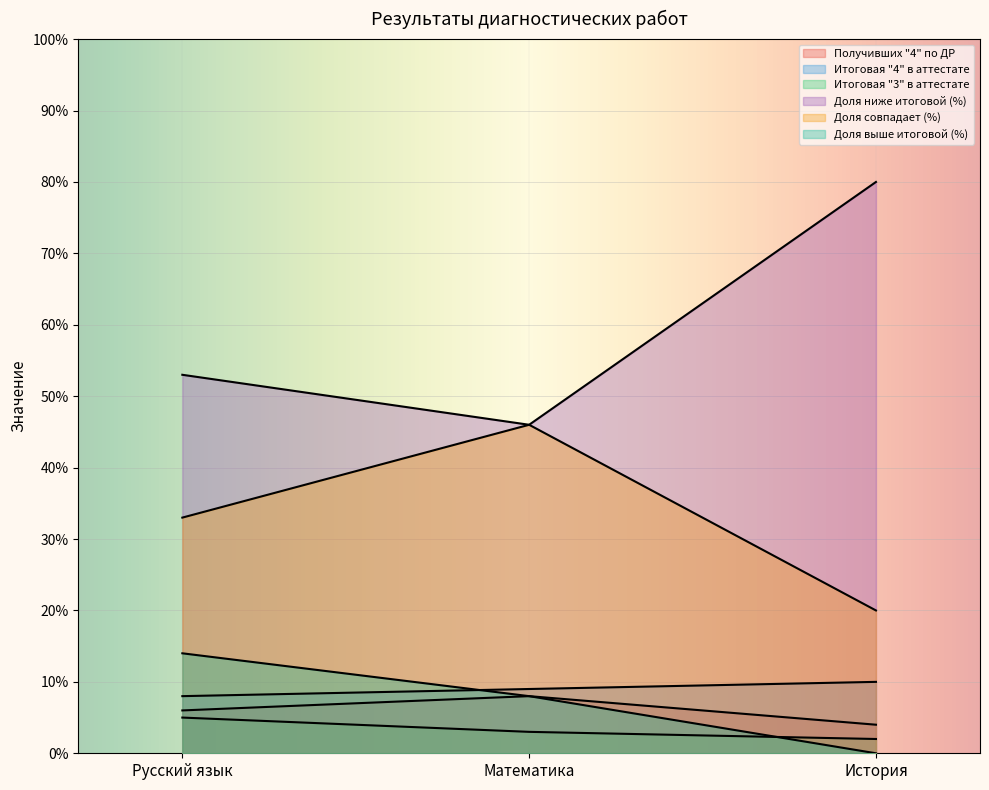

How many series are shown in this chart?

6